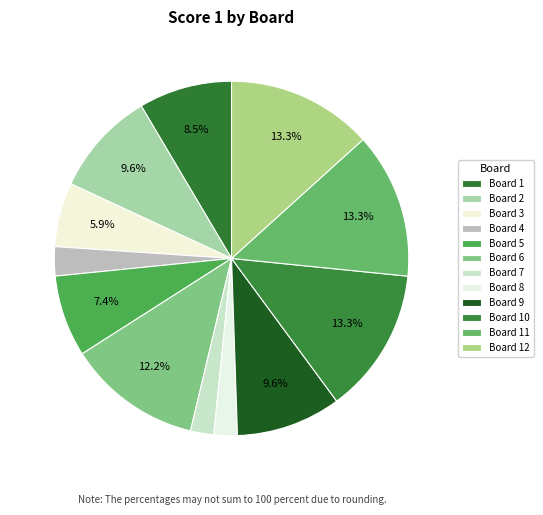

How many segments does this pie chart have?

12